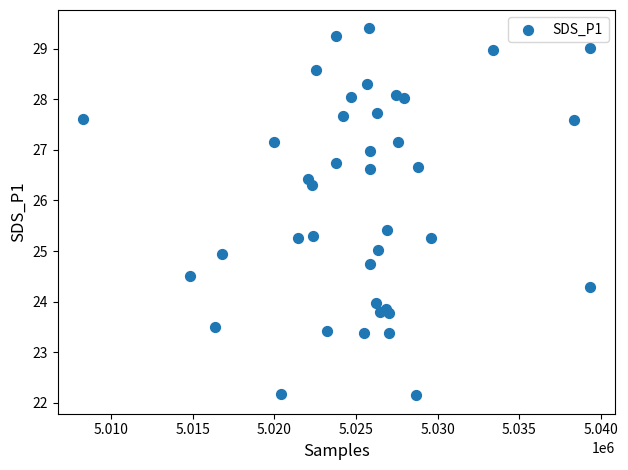

What is the range of X values (max minus min)?

31048.0